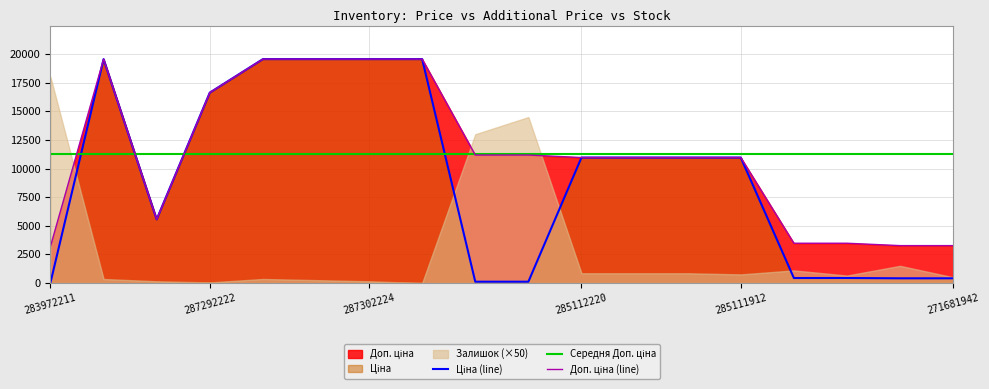

In Доп. ціна (line), how many points are lower than both neighbors (excluding endpoints)?

1